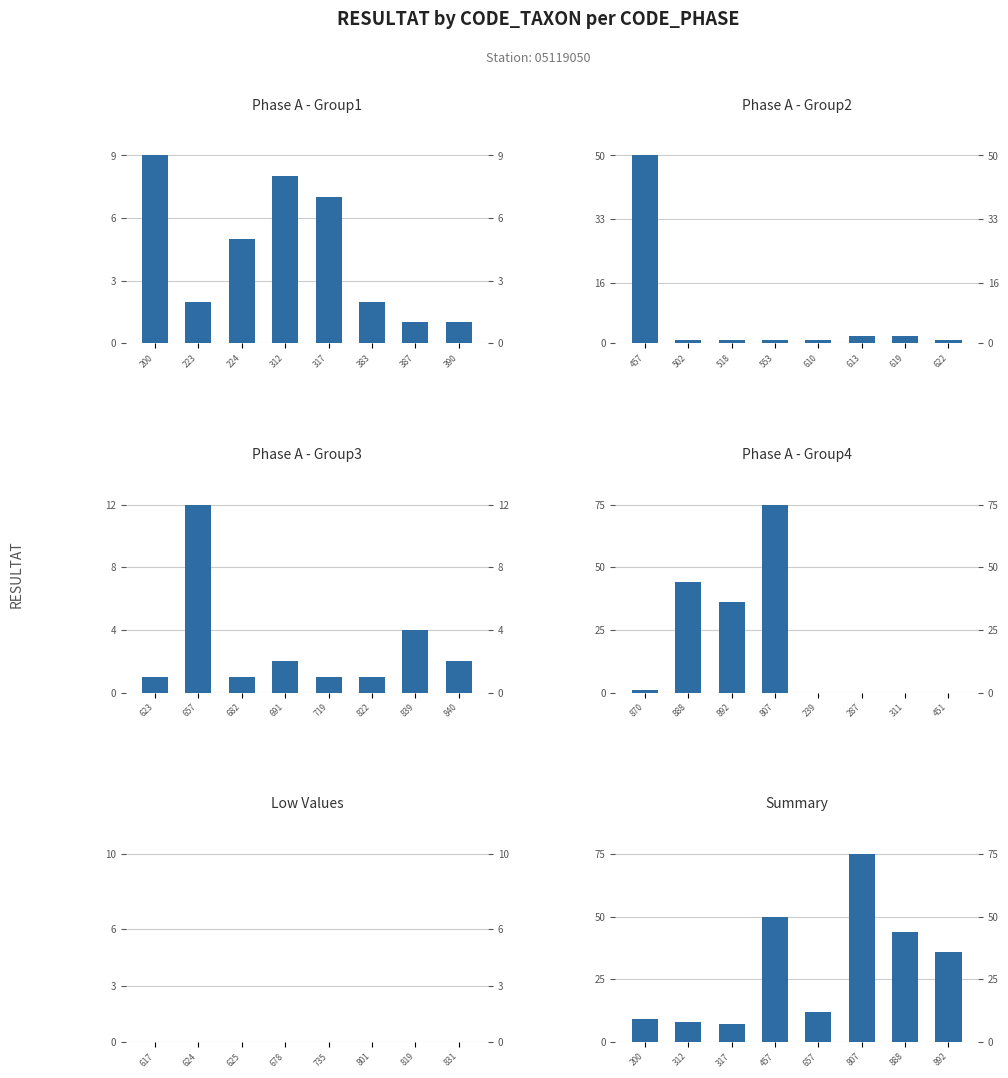

Reading left to right, list all the values displayed in this chart.

Phase A - Group1: 9	2	5	8	7	2	1	1
Phase A - Group2: 50	1	1	1	1	2	2	1
Phase A - Group3: 1	12	1	2	1	1	4	2
Phase A - Group4: 1	44	36	75	0	0	0	0
Low Values: 0	0	0	0	0	0	0	0
Summary: 9	8	7	50	12	75	44	36